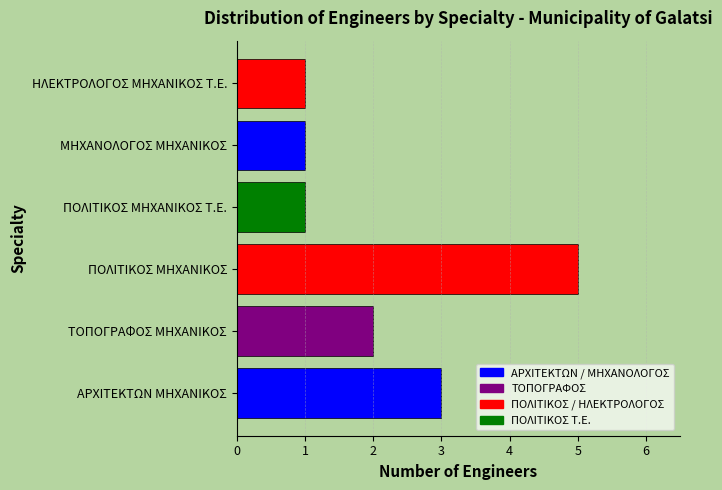

True or false: the data shows 2 at ΤΟΠΟΓΡΑΦΟΣ ΜΗΧΑΝΙΚΟΣ.

True